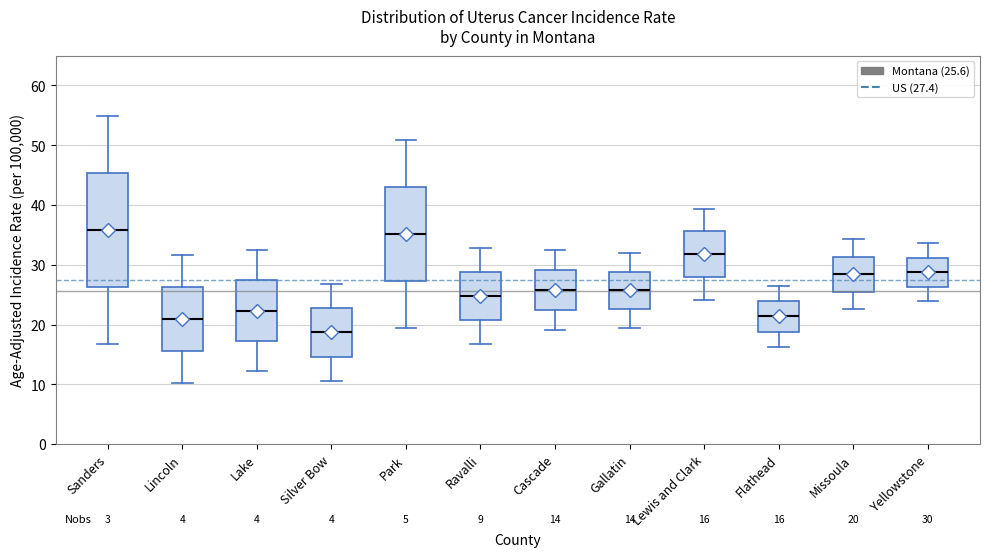

Which box is the tallest, from its lower edge to its upper edge?

Sanders